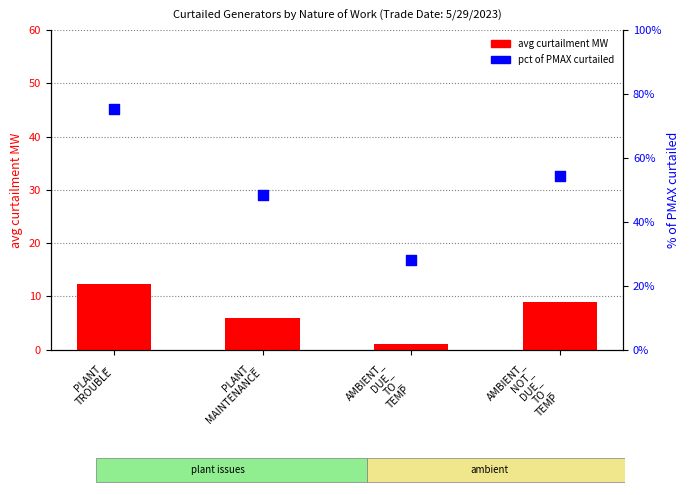

Which series has the largest total across all categories?

pct of PMAX curtailed